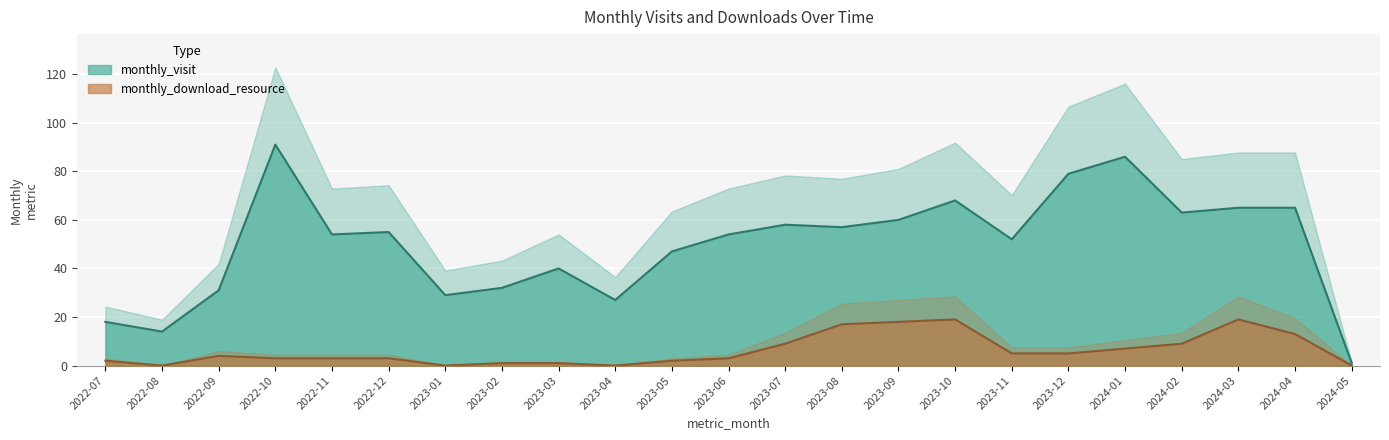

In monthly_visit, how many points are lower than both neighbors (excluding endpoints)?

7